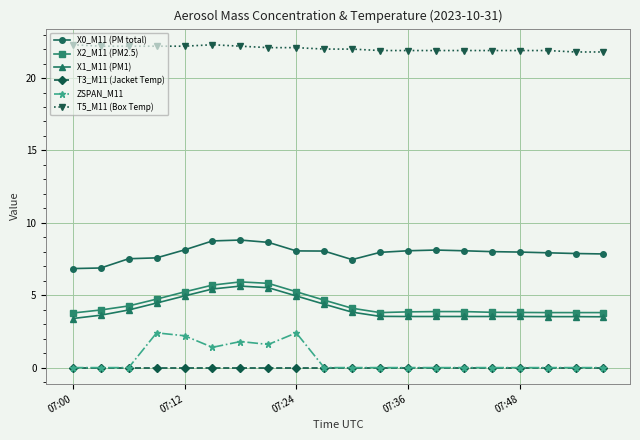

Which series has the largest total across all categories?

T5_M11 (Box Temp)